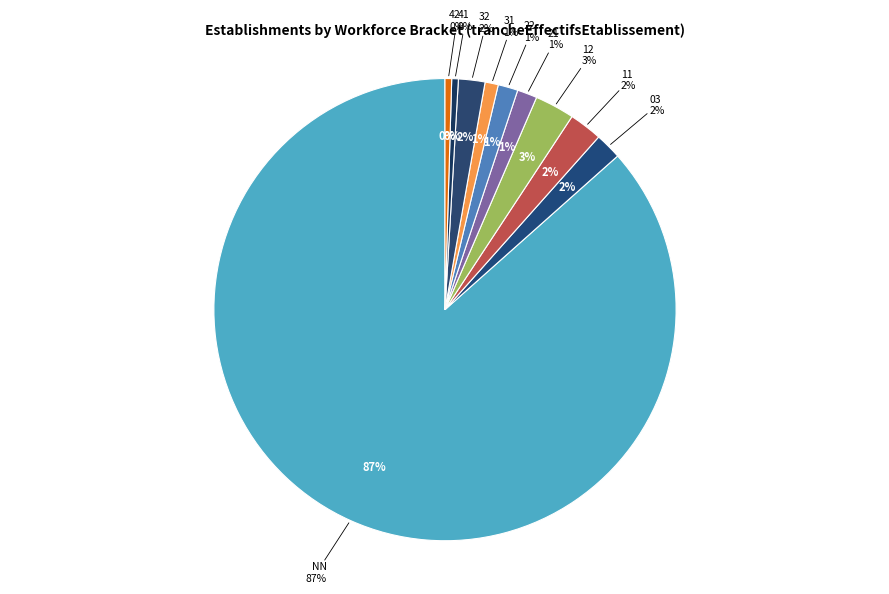

Which has a higher value, 41 or 31?

31